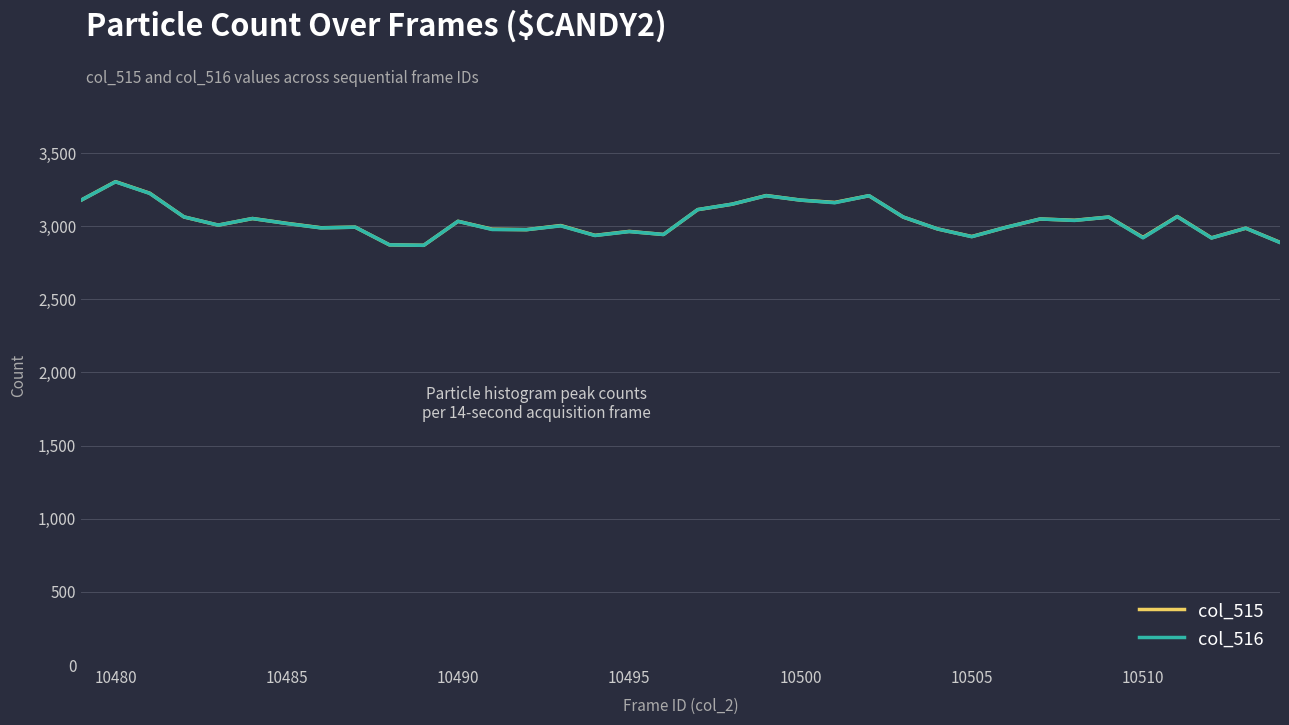

What is the smallest value displayed?

2869